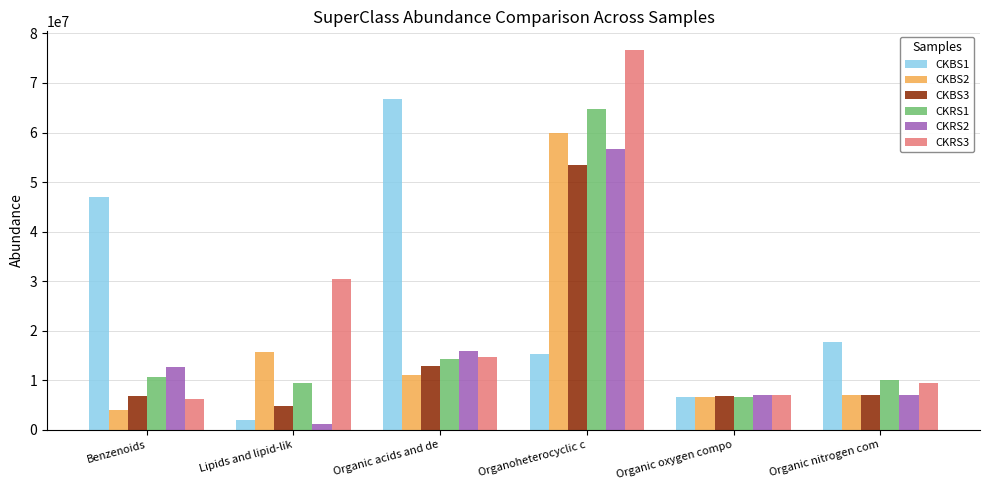

How many bars are there in each group?

6